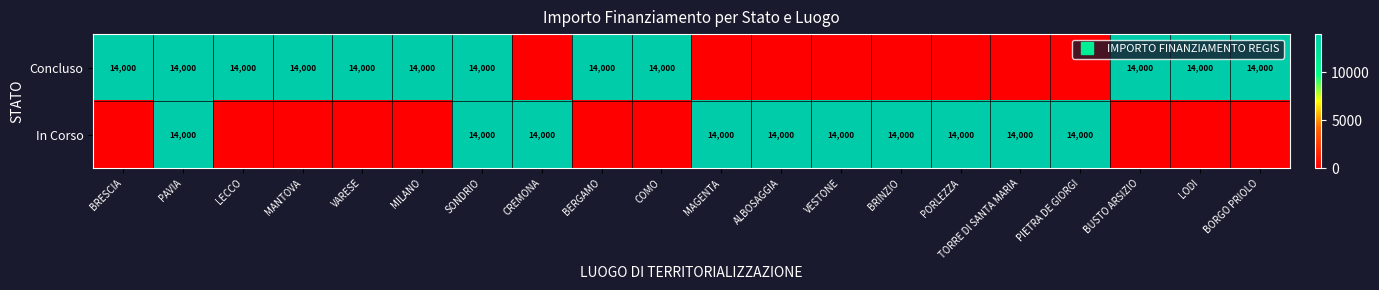

List the series in order of their overall mean, highest first.

Concluso, In Corso